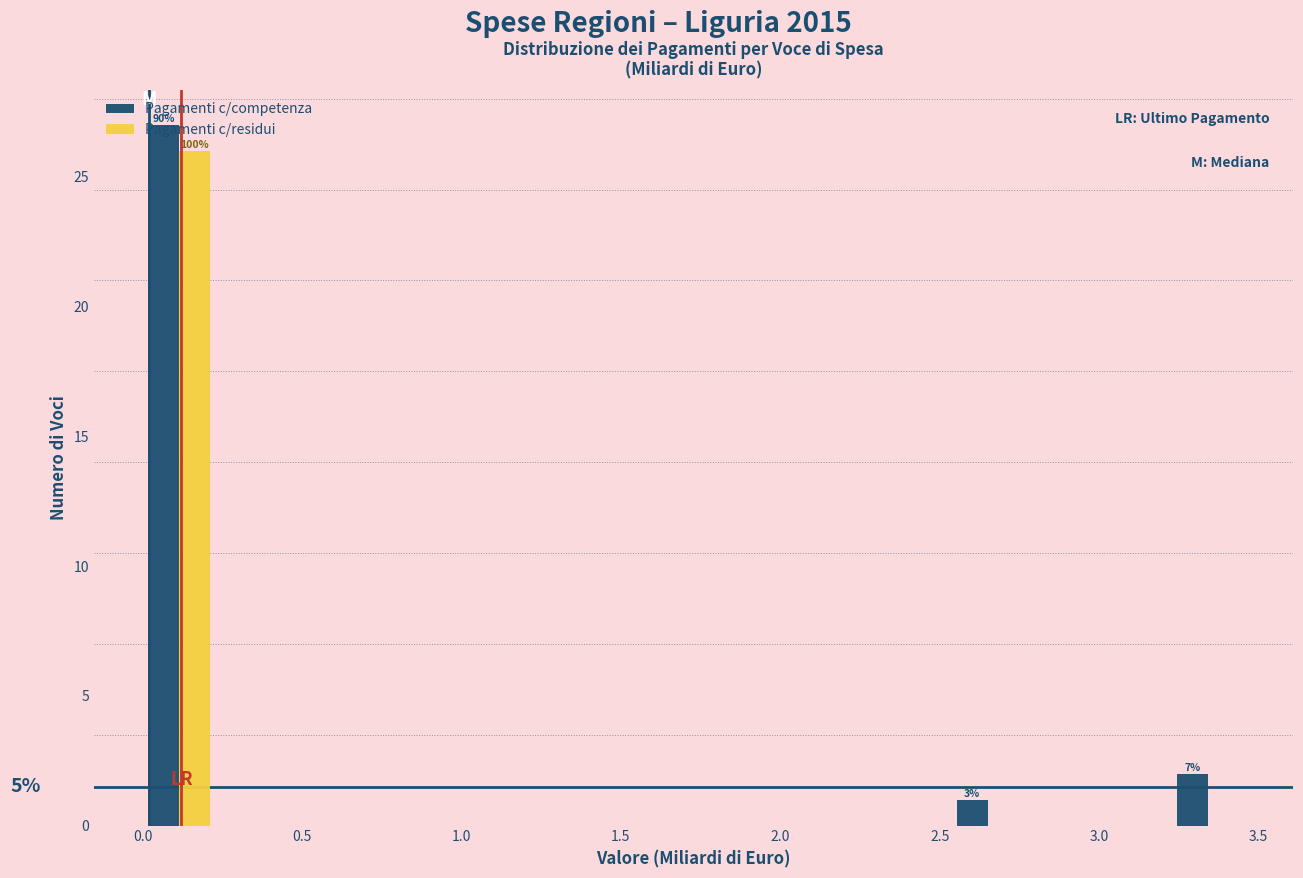

In the Pagamenti c/competenza series, which range on the x-axis has the tallest bar?

0.00 to 0.25